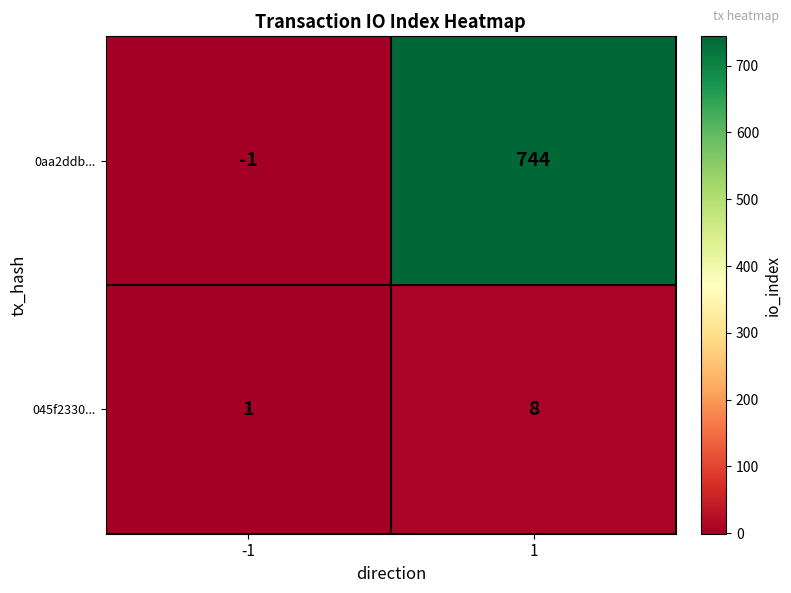

Read the 045f2330... value at 1.

8